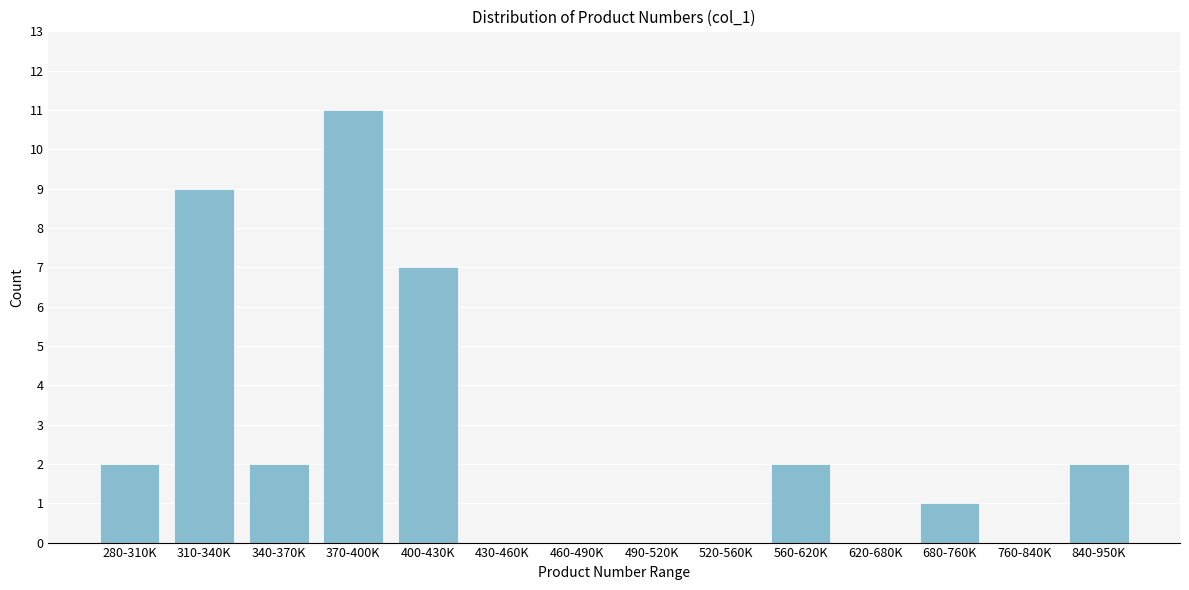

Reading right to left, extract all data points from this chart.

840-950K=2	760-840K=0	680-760K=1	620-680K=0	560-620K=2	520-560K=0	490-520K=0	460-490K=0	430-460K=0	400-430K=7	370-400K=11	340-370K=2	310-340K=9	280-310K=2